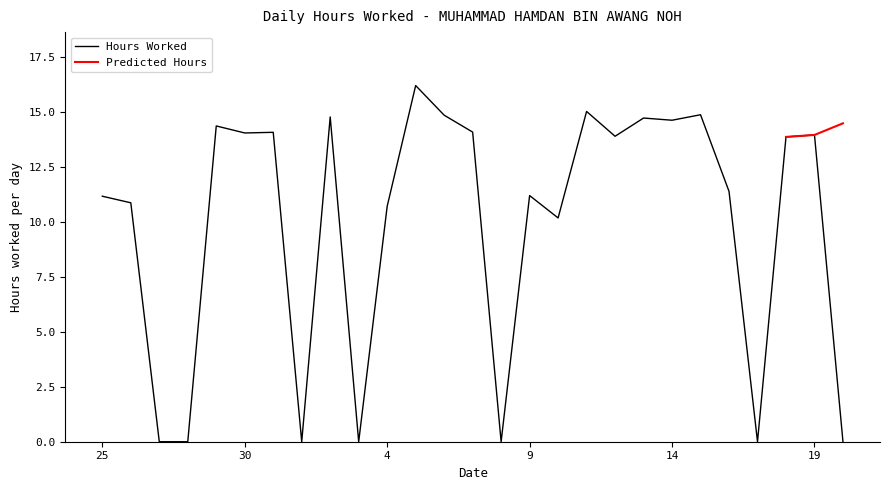

What is the difference between the second highest and minimum values?

15.0